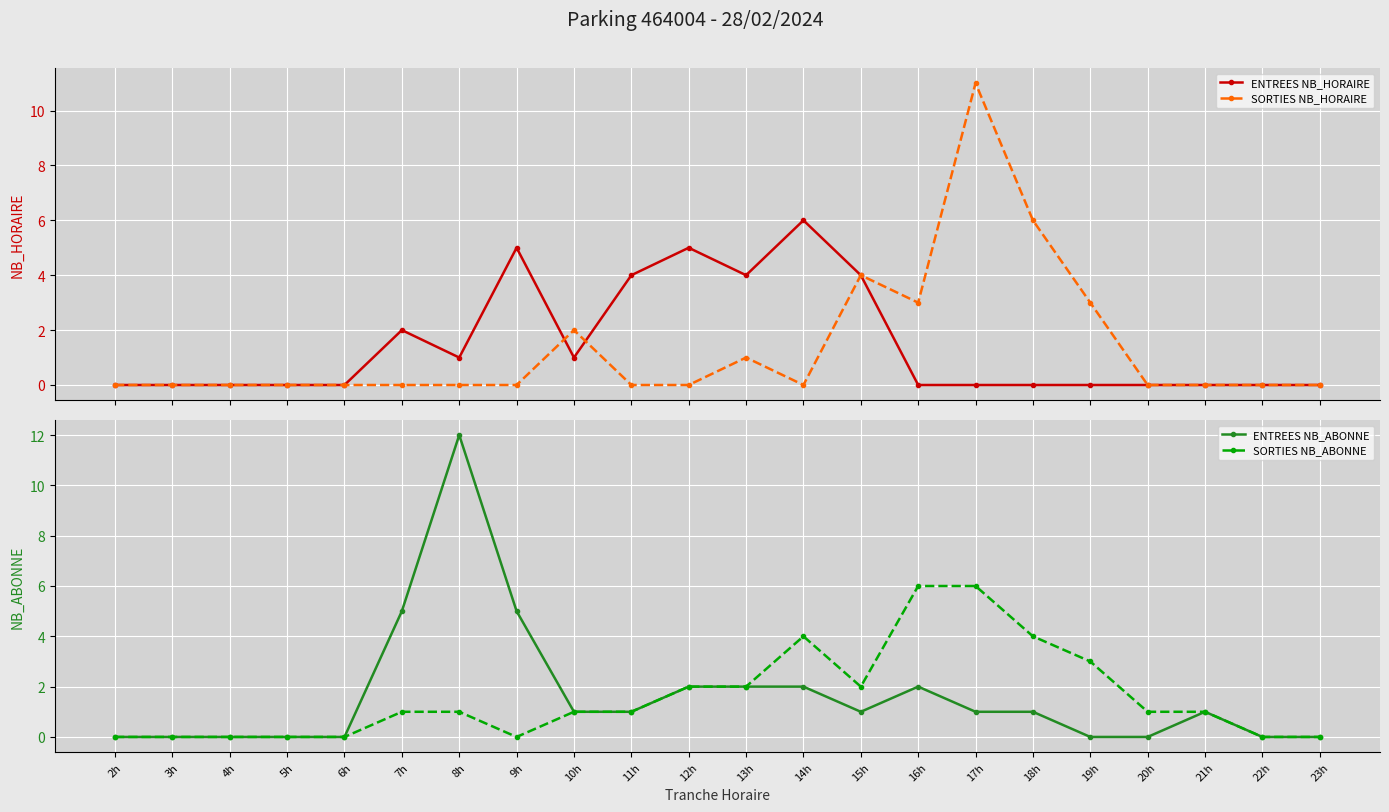

At which label does SORTIES NB_HORAIRE reach its peak?

17h